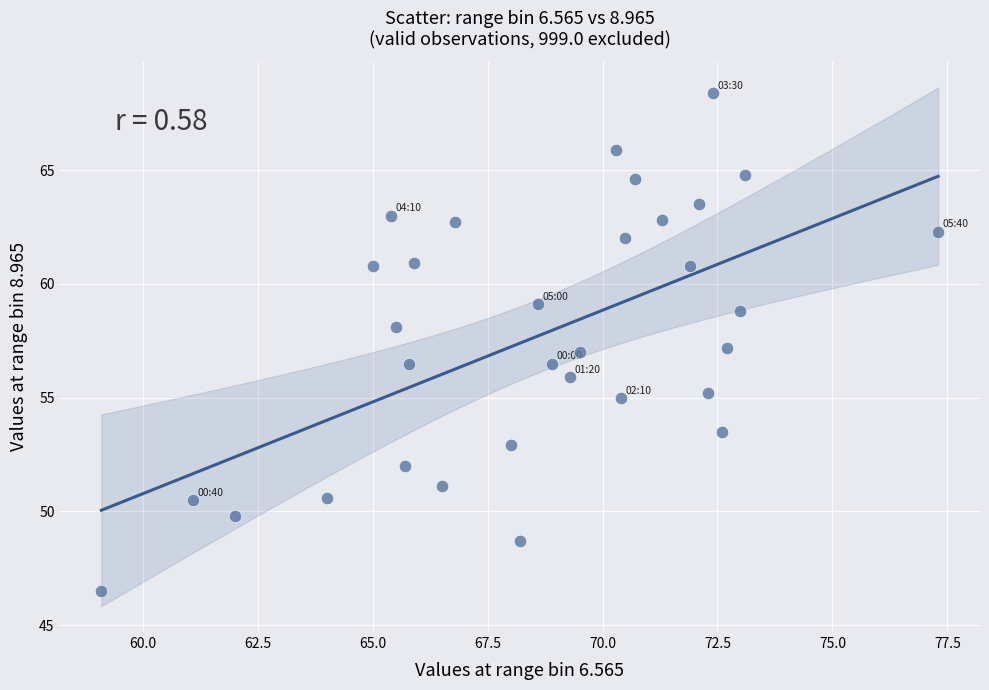

What is the range of Y values (max minus min)?

21.9